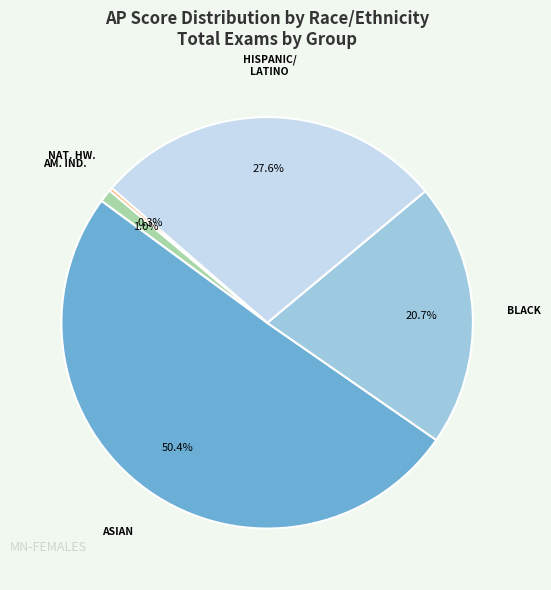

Which category accounts for the majority?

ASIAN